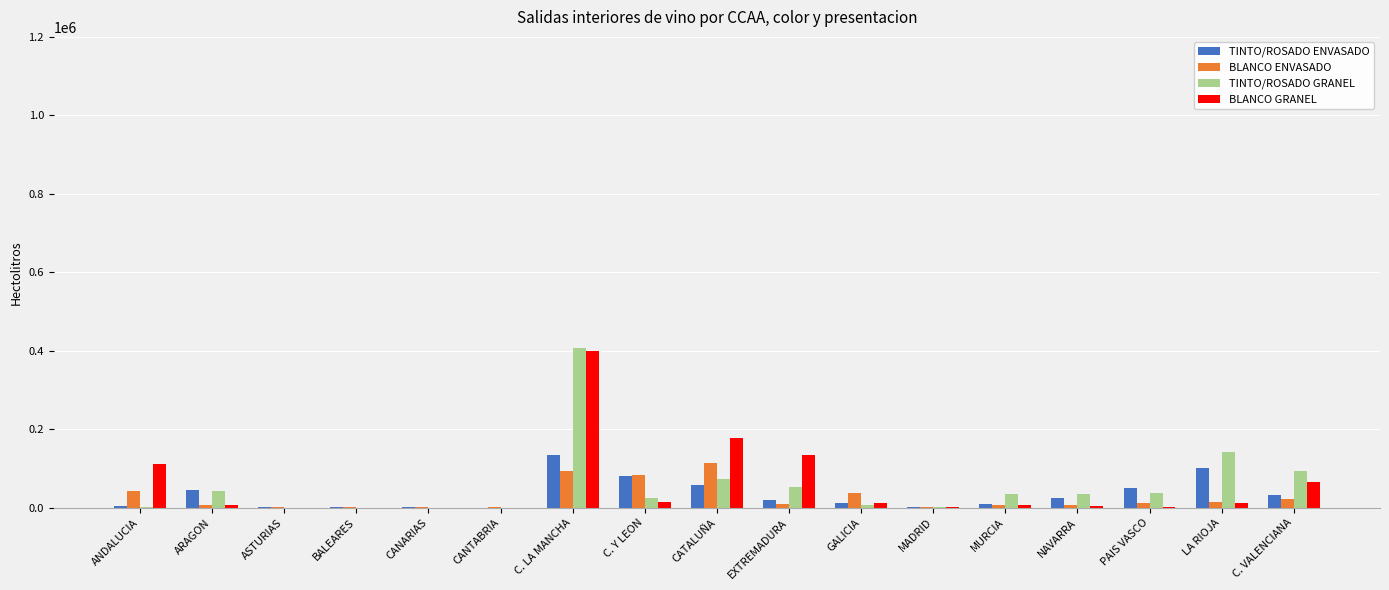

What is the total value across all series at GALICIA?

68539